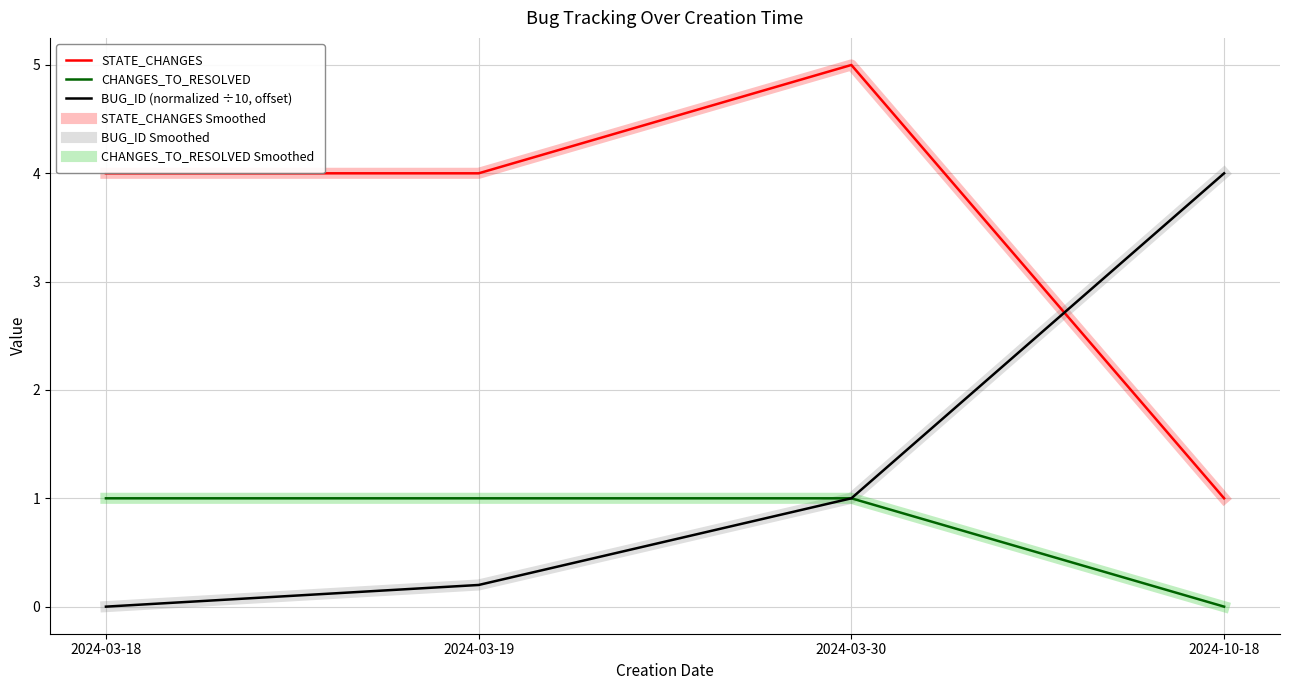

What position from the right is 2024-03-18?

4